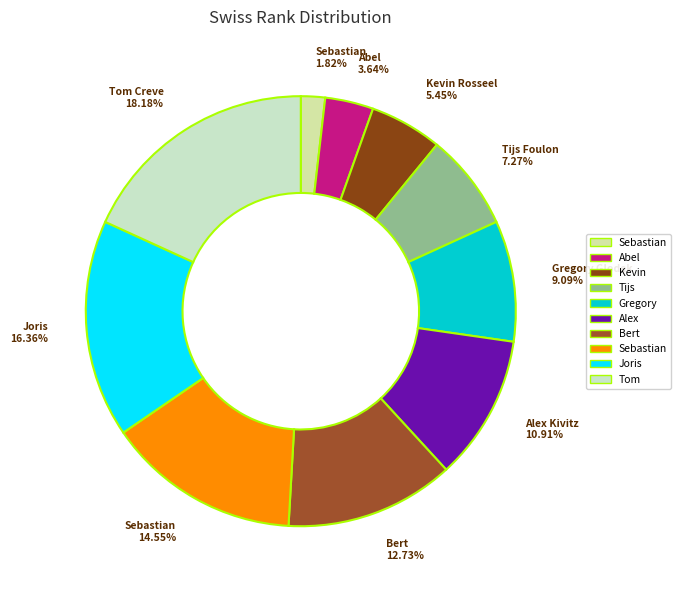

How many segments does this pie chart have?

10